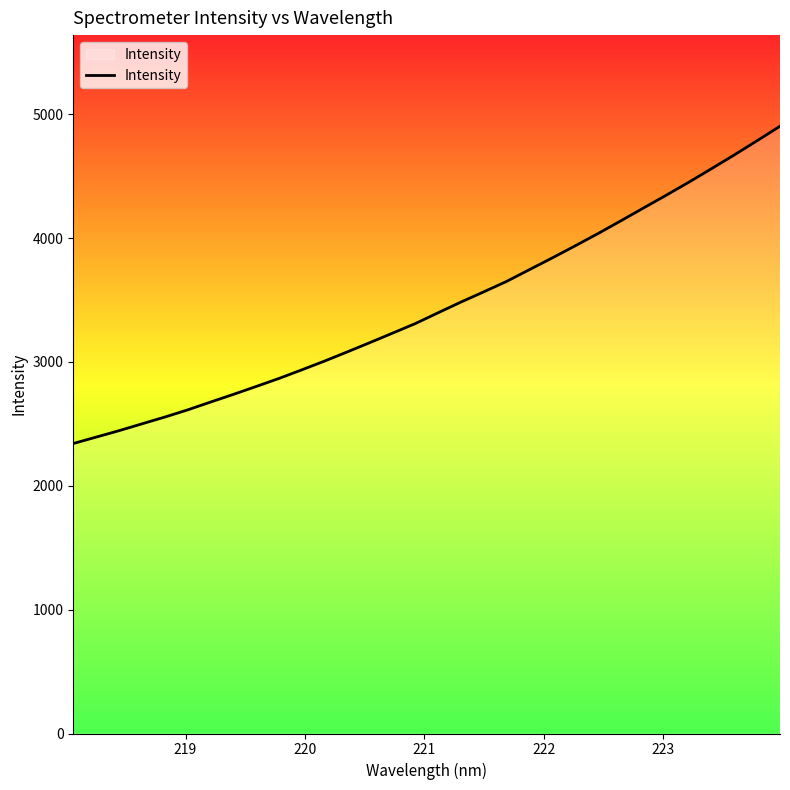

What is the smallest value displayed?

2341.5